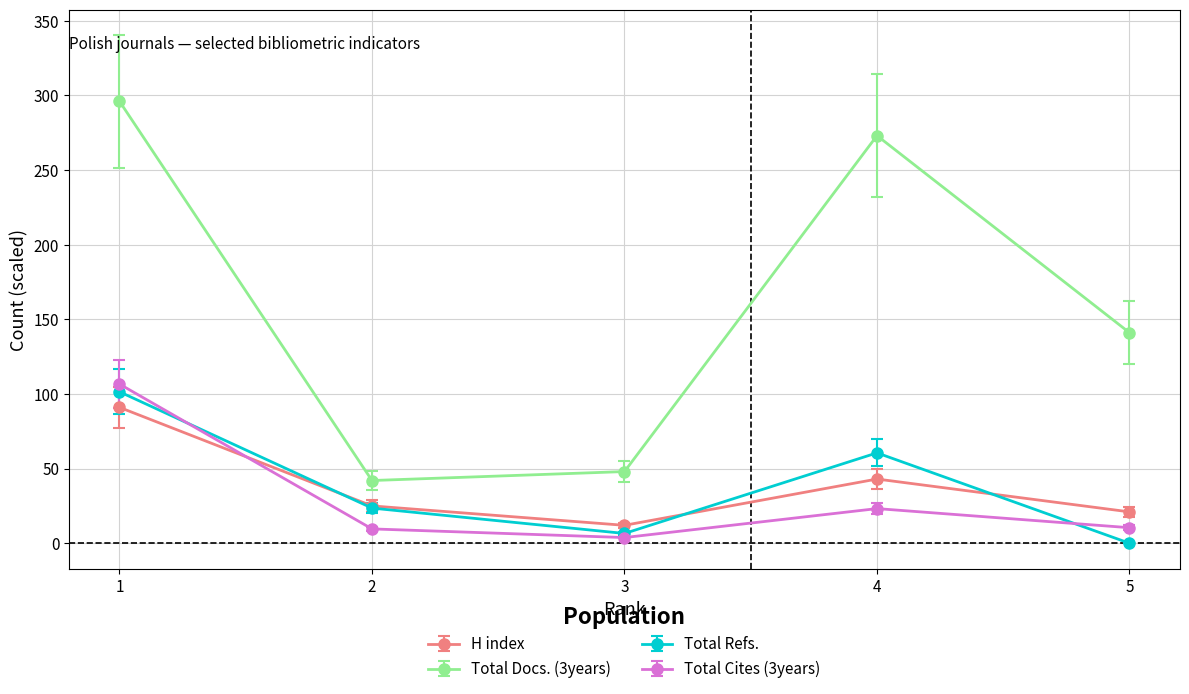

What is the difference between the maximum and minimum values in the H index series?

79.0